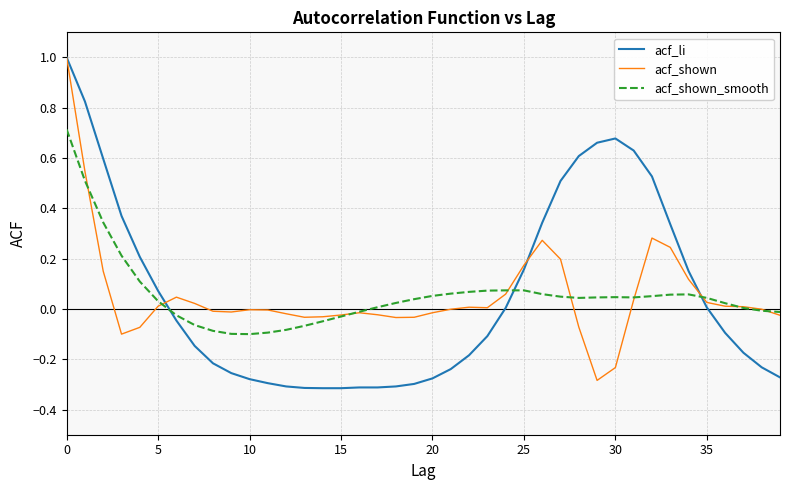

Is this an area chart (filled region under the line)?

No